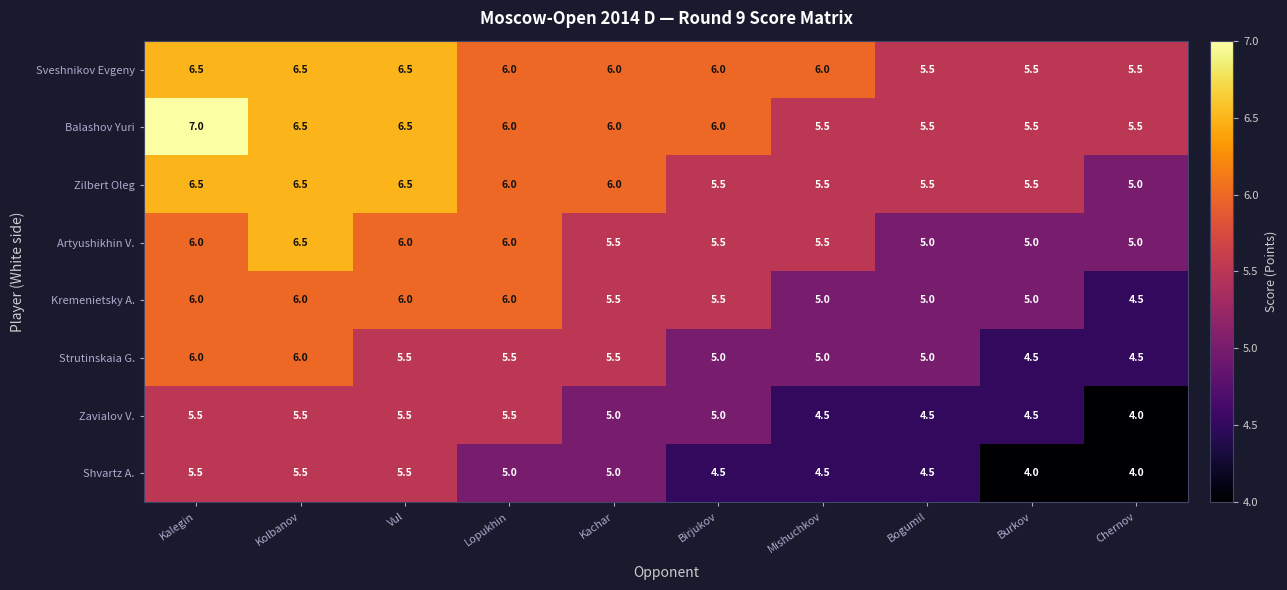

Is it true that Zilbert Oleg equals 6.0 at Lopukhin?

True